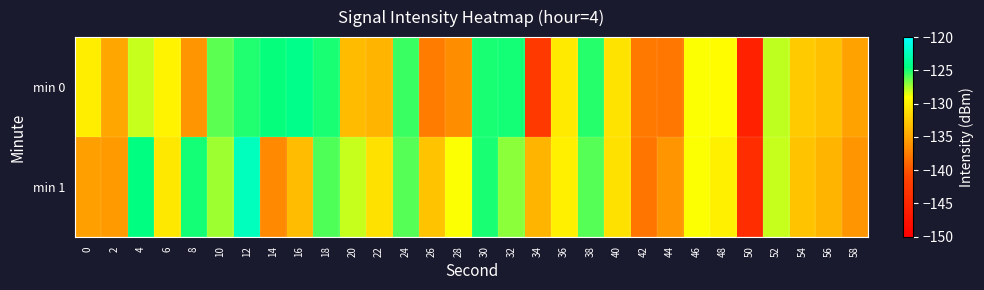

What is the smallest value displayed?

-145.6